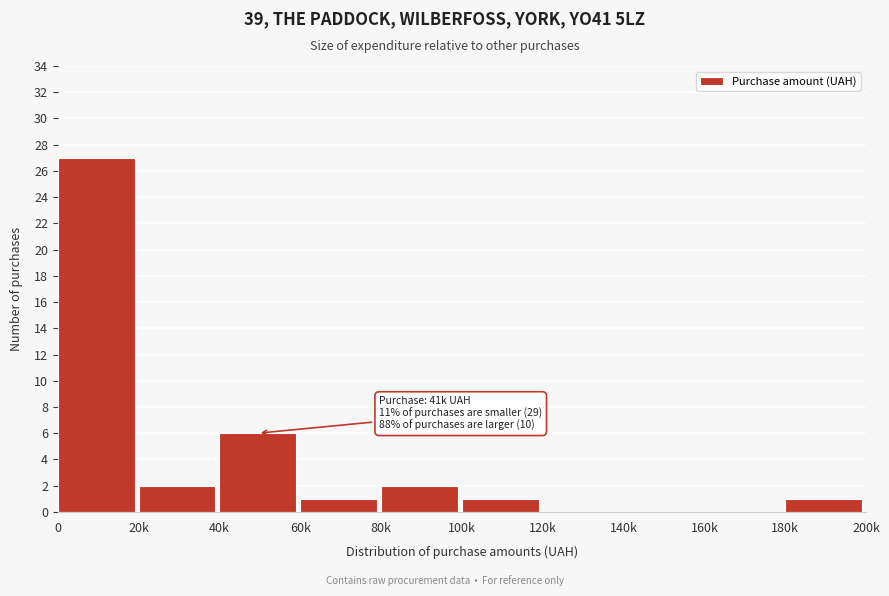

Reading right to left, extract all data points from this chart.

180k=1	160k=0	140k=0	120k=0	100k=1	80k=2	60k=1	40k=6	20k=2	0=27